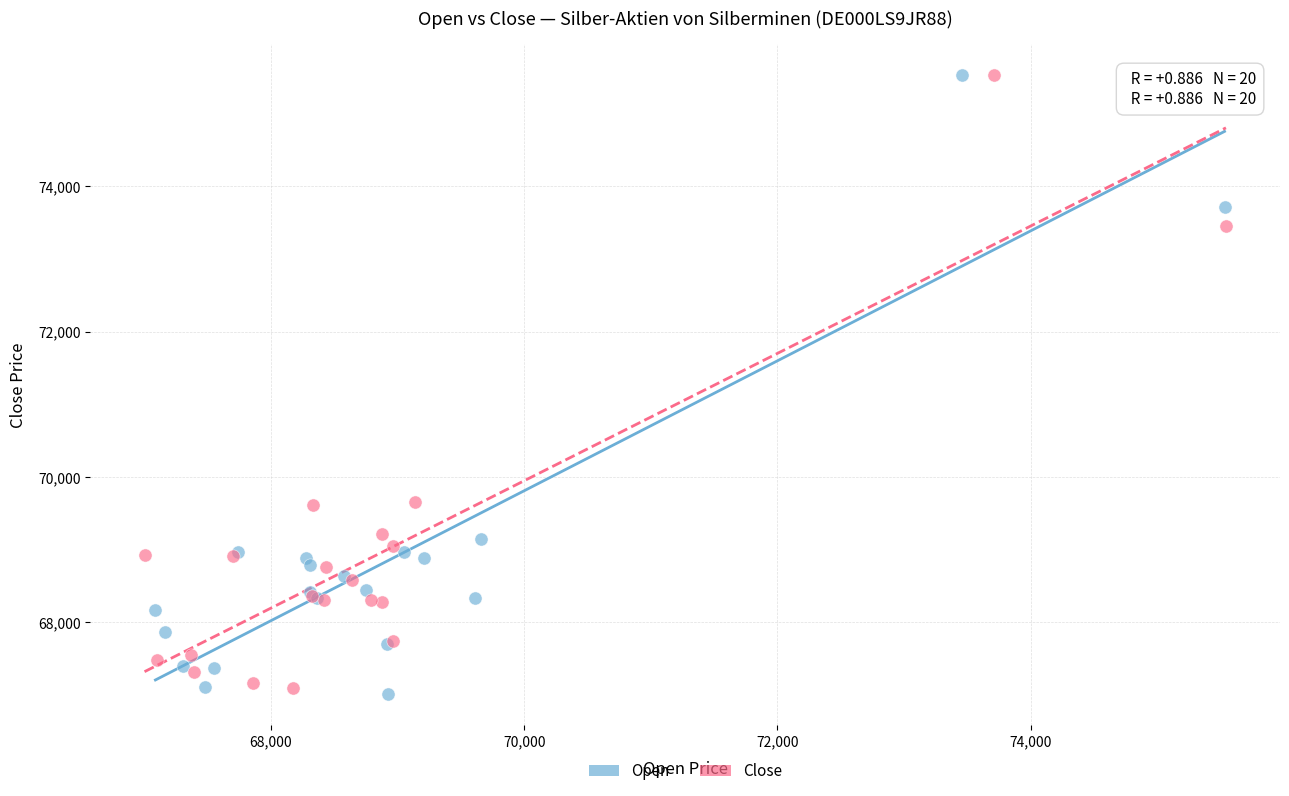

What are all the series names shown in the legend?

Open, Close